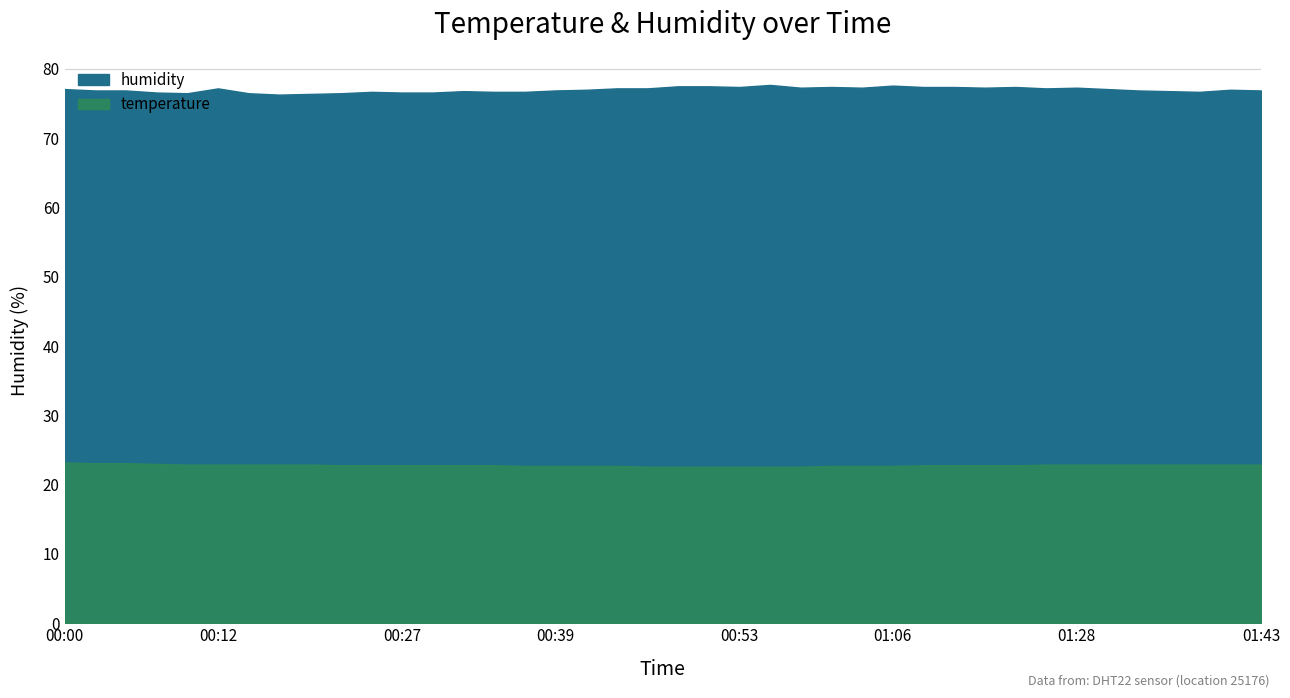

What is the value of the 30th point from the left?

77.4